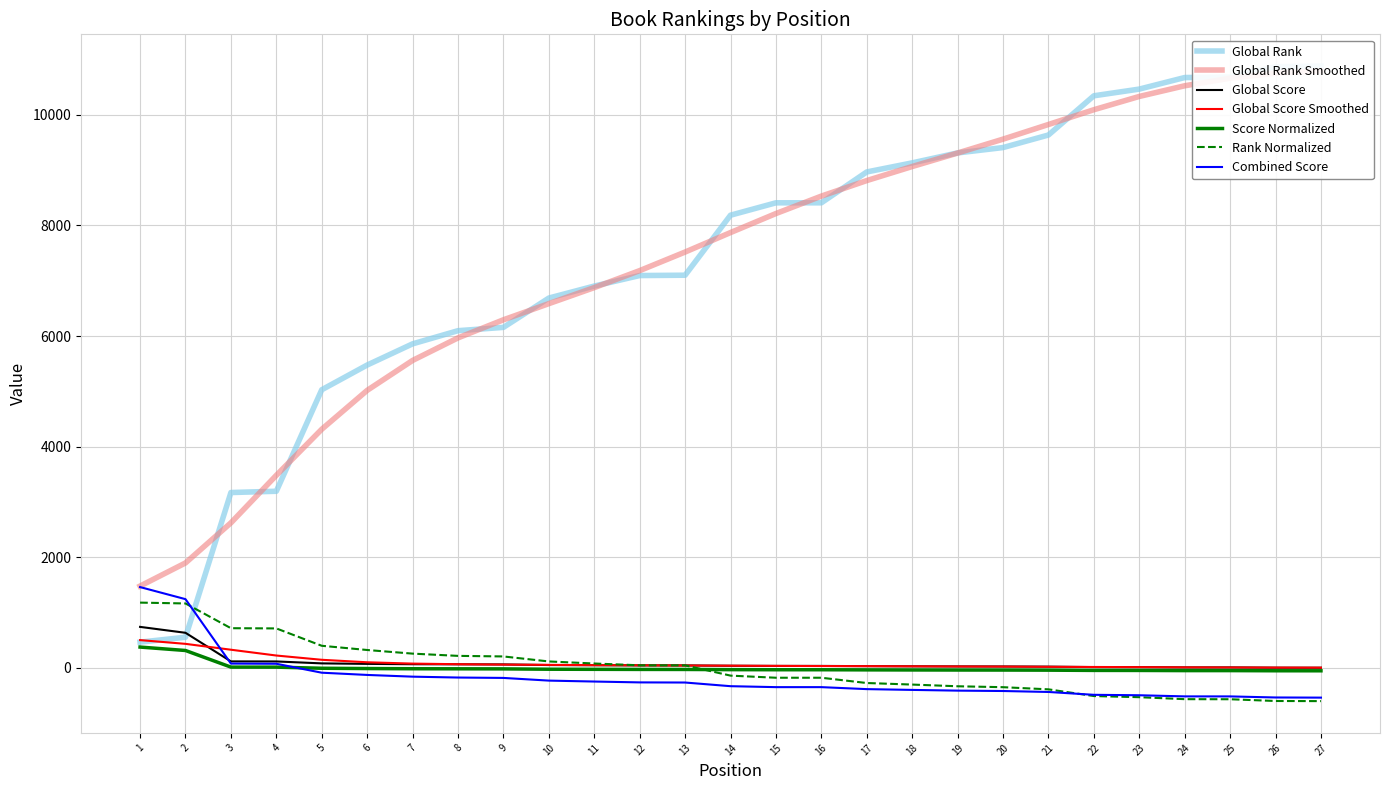

How many intersections are there between Global Score and Global Rank?

1